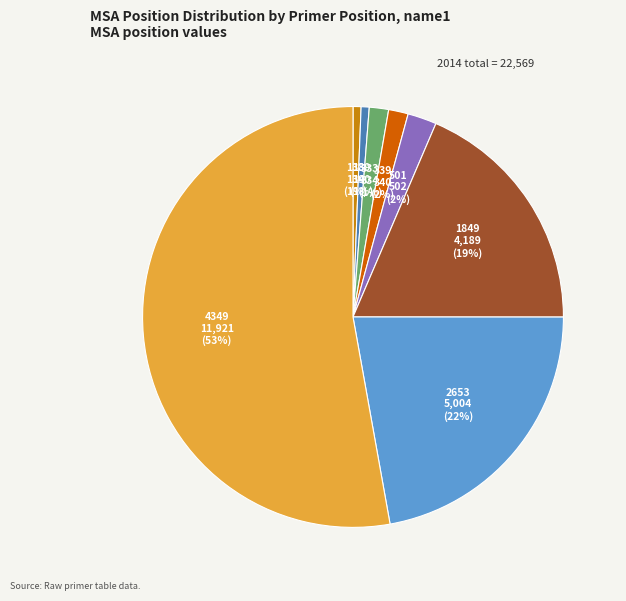

Which category has the biggest portion of the pie?

4349